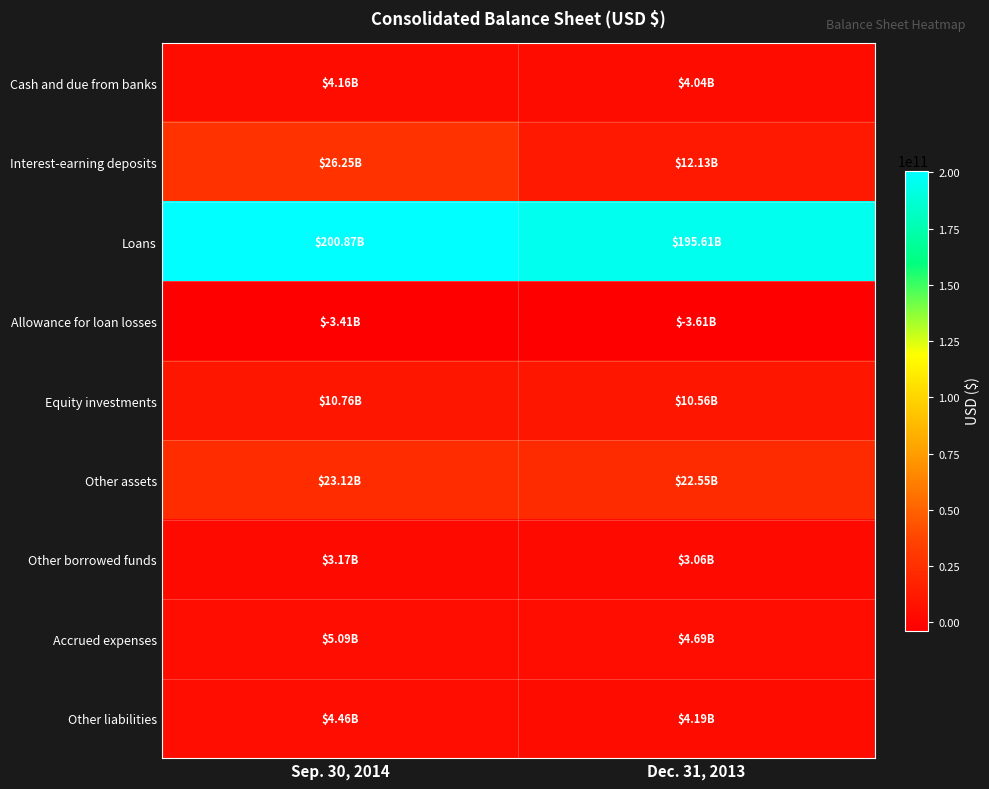

What is the minimum value shown in the chart?

-3609000000